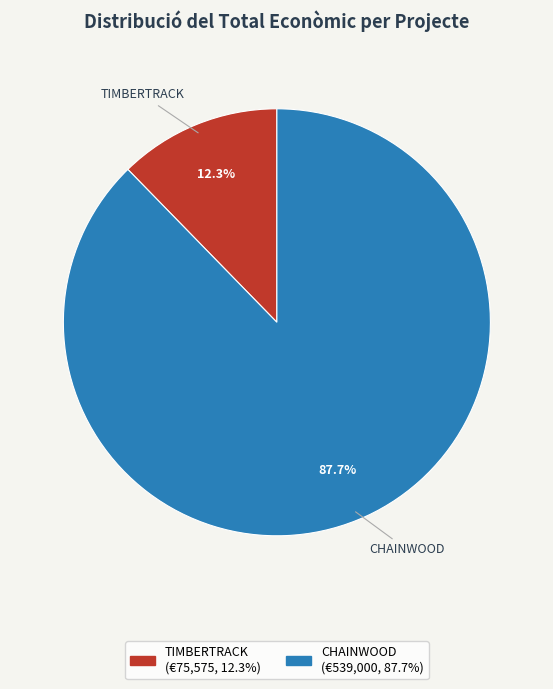

Which slice is the smallest?

TIMBERTRACK